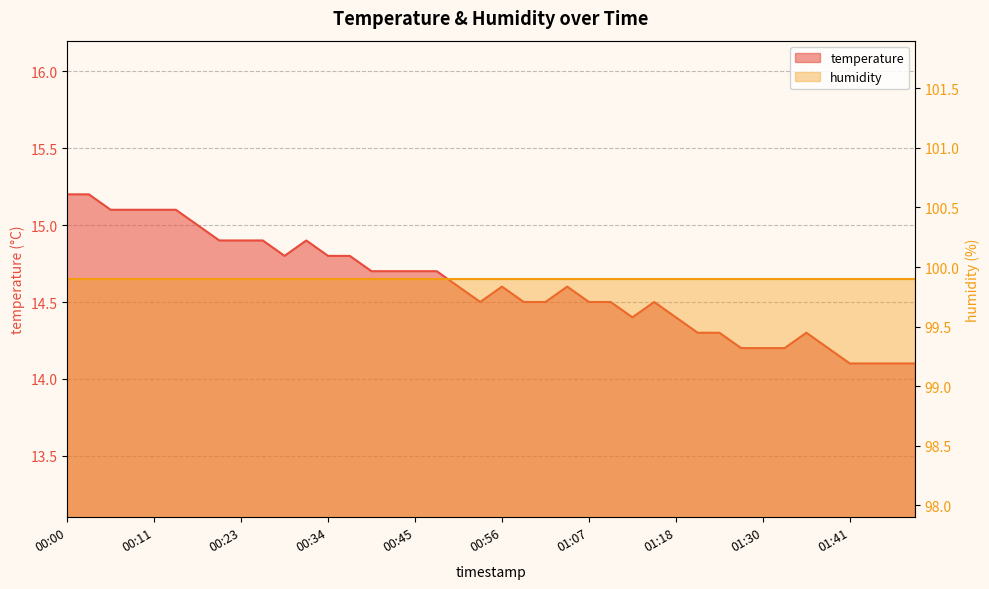

Where is the data nearest to the value 14?

01:41